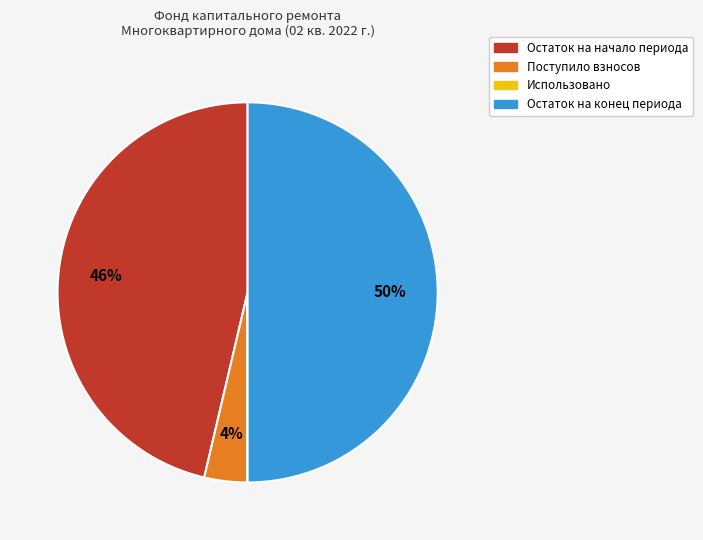

Is the sum of Поступило взносов and Остаток на конец периода greater than half?

Yes